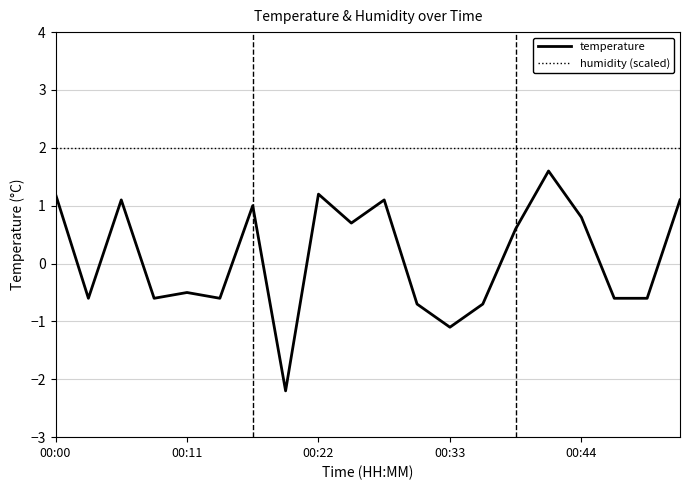

In temperature, how many points are higher than both neighbors (excluding endpoints)?

6